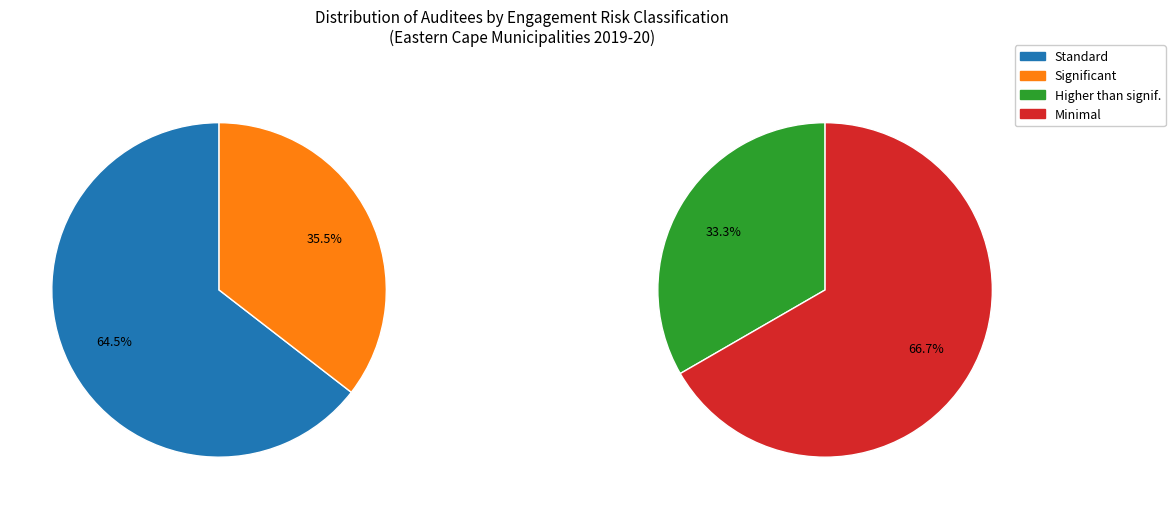

Does Significant represent more than half of the total?

No